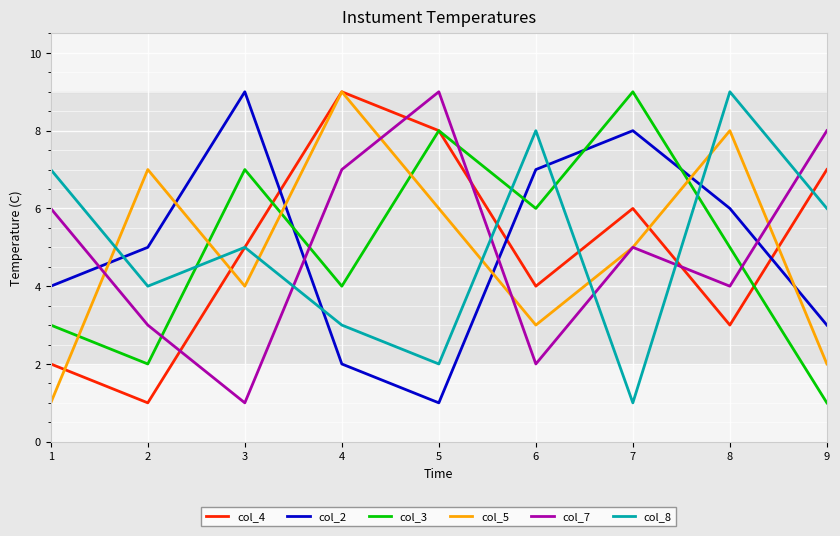

Where do col_7 and col_5 first cross each other?

1 and 2